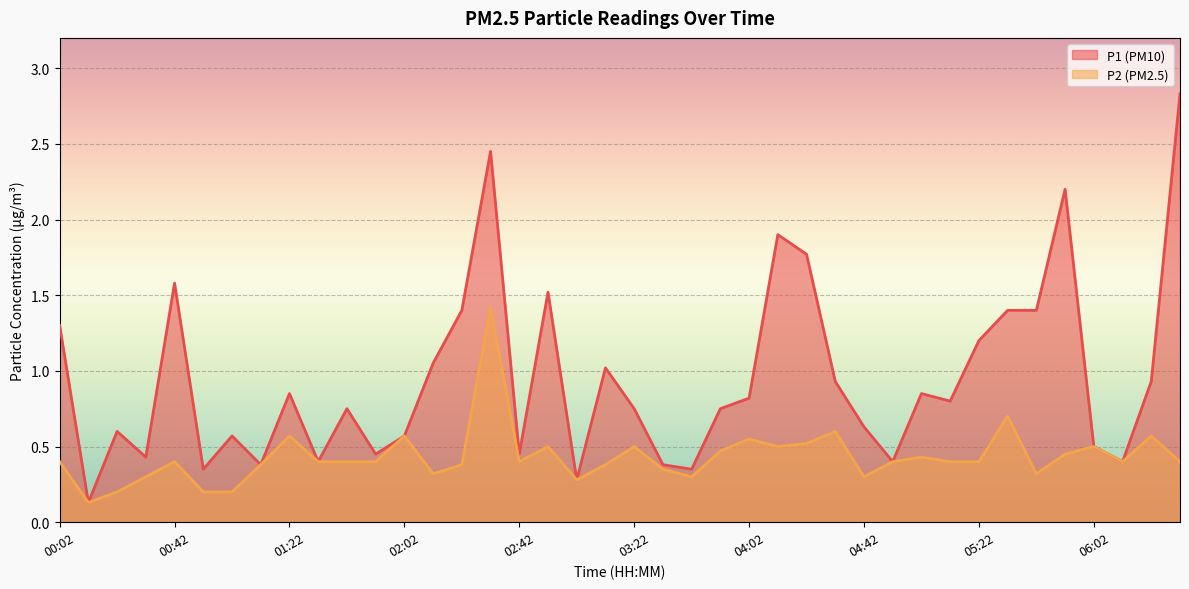

At which category is the sum across all series the highest?

02:32